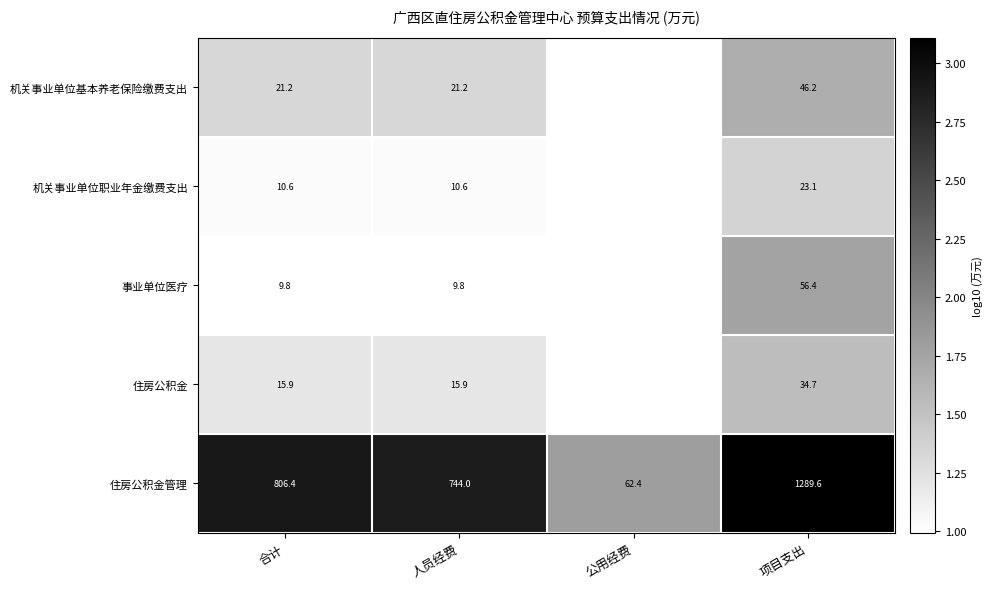

Between 合计 and 人员经费, which series saw the biggest shift?

住房公积金管理